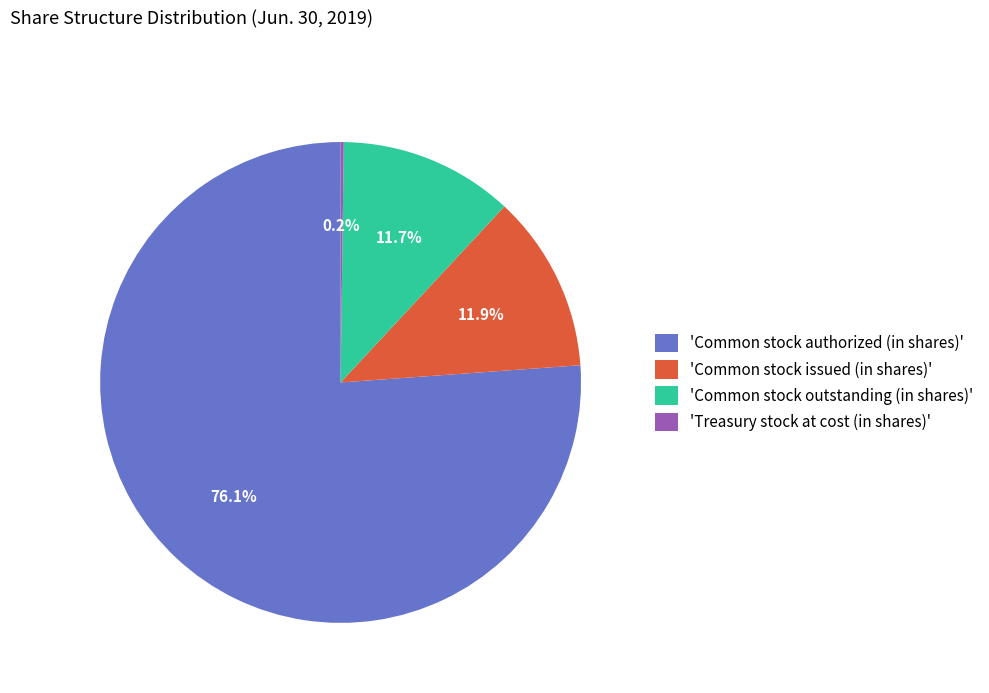

Which category has the biggest portion of the pie?

'Common stock authorized (in shares)'